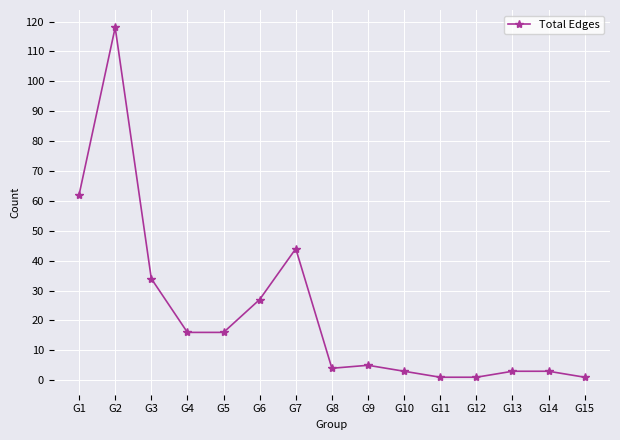

What is the difference between the maximum and second lowest values?

117